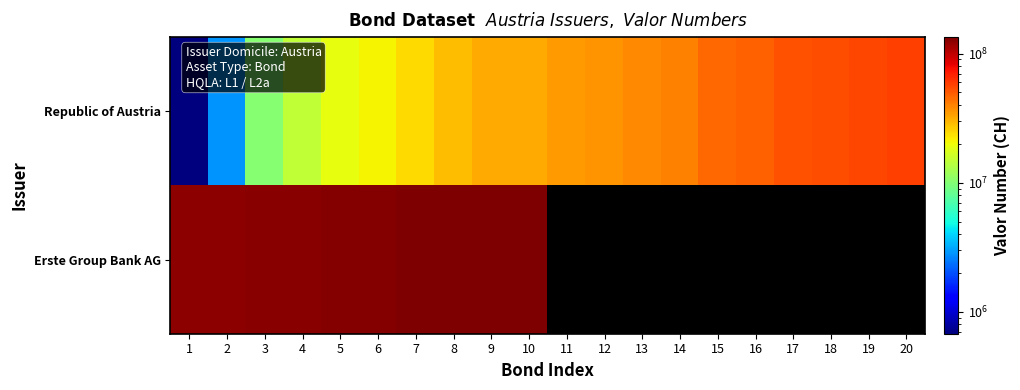

True or false: Republic of Austria has a value of 28613192.0 at 8.

True